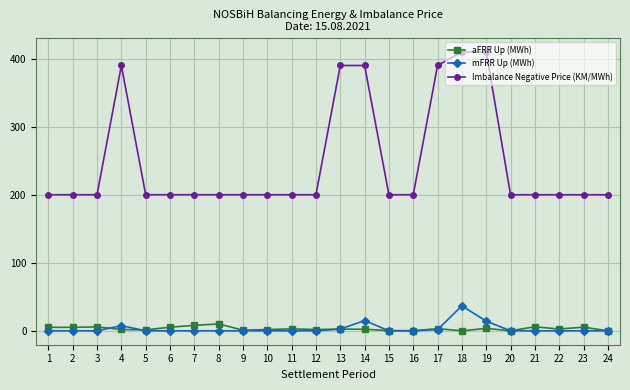

At 14, list the series in order from smallest to largest.

aFRR Up (MWh), mFRR Up (MWh), Imbalance Negative Price (KM/MWh)